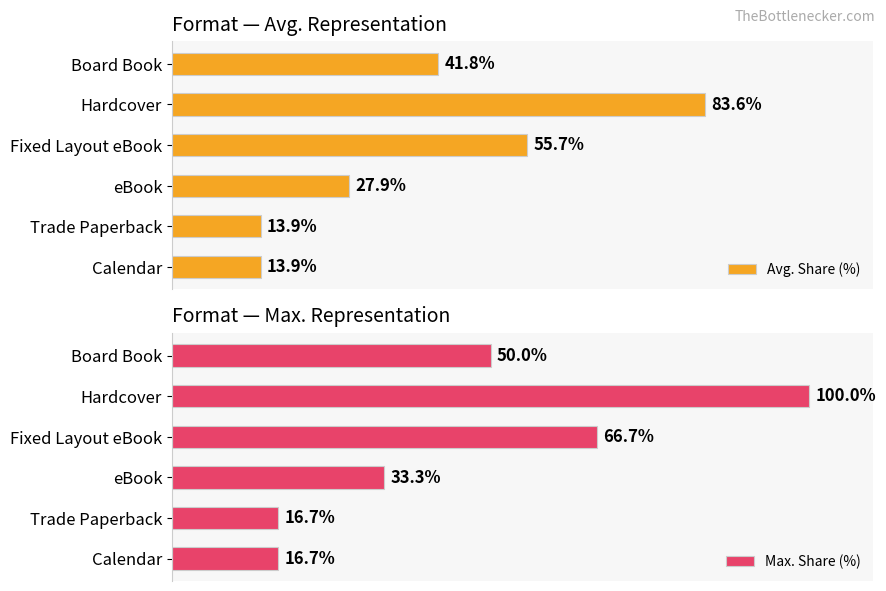

Is it true that Max. Share (%) equals 66.7 at Fixed Layout eBook?

True